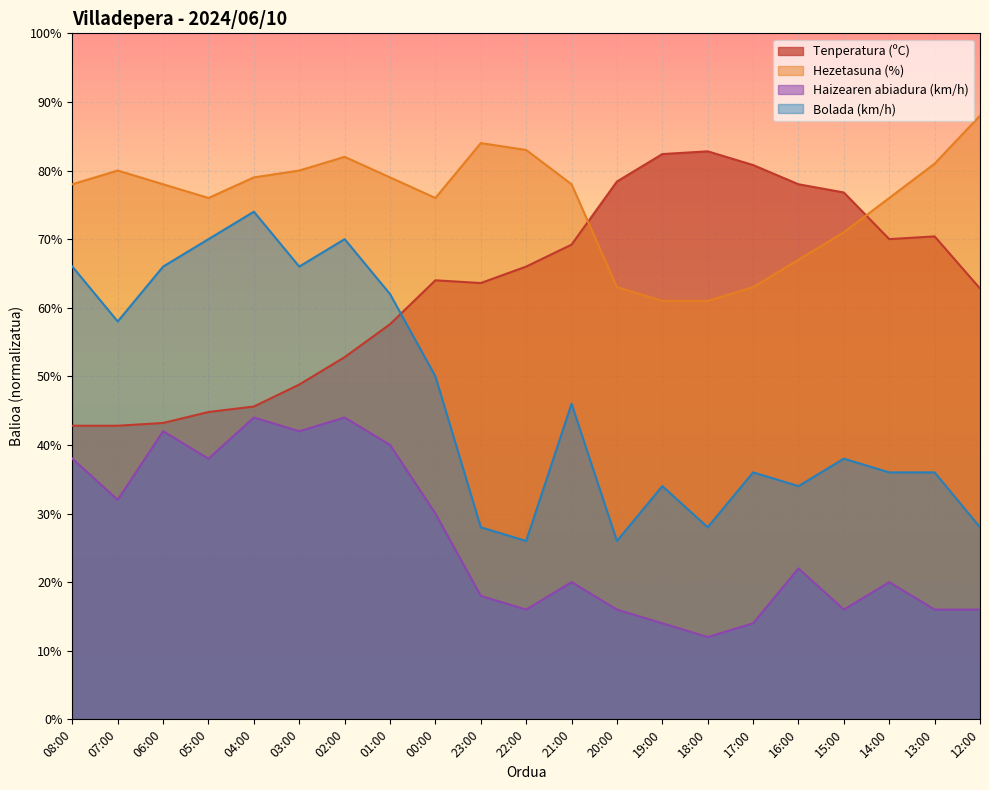

What is the average value of the Tenperatura (ºC) series?

63.0